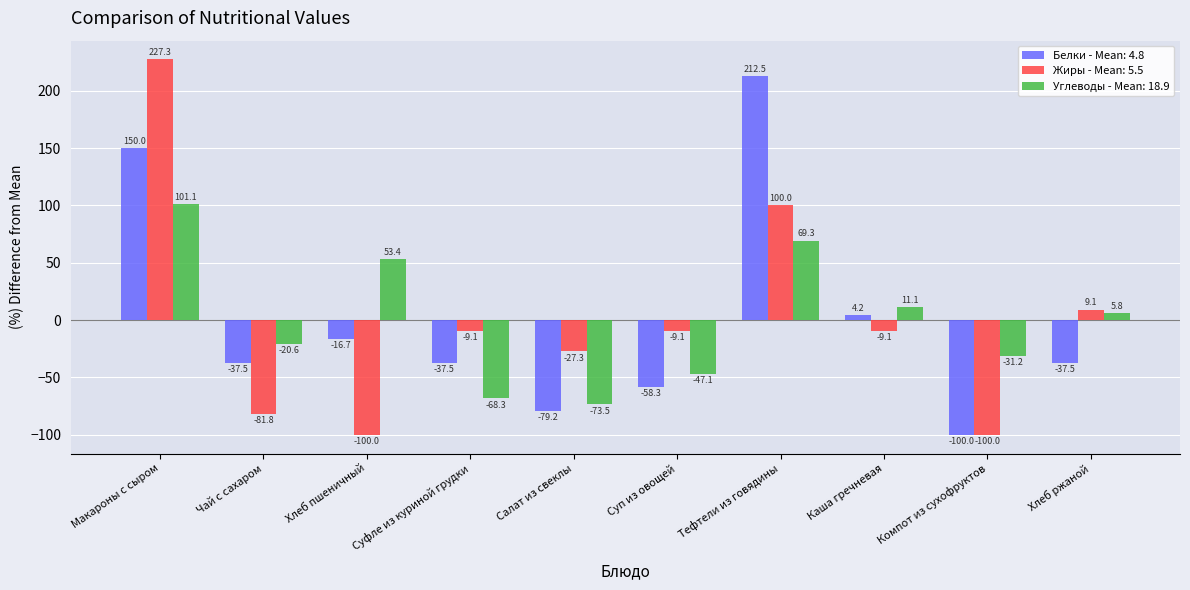

What is the difference between the Жиры - Mean: 5.5 values at Суп из овощей and Компот из сухофруктов?

90.9